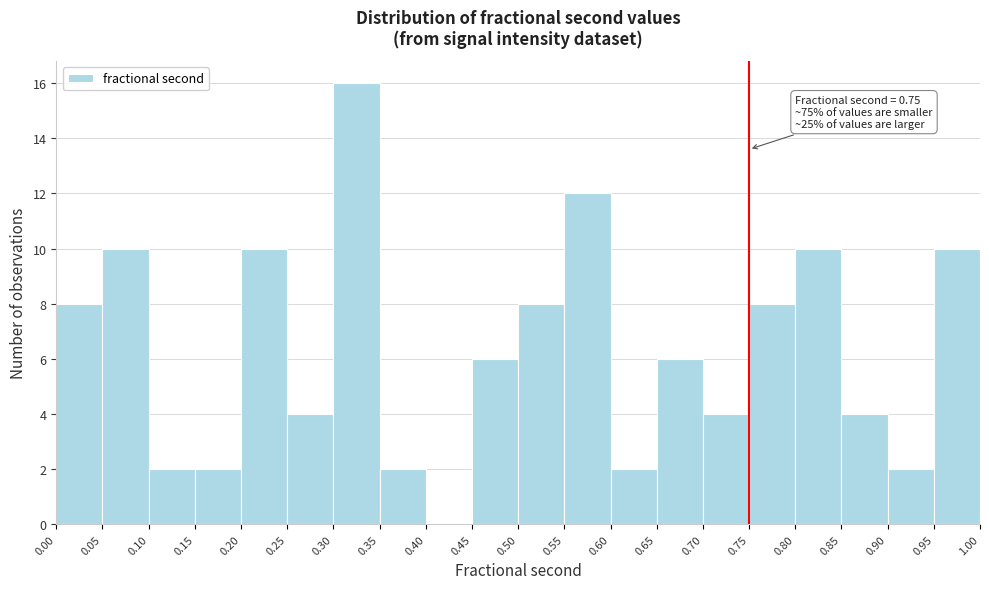

Over which range of the x-axis is the bar tallest?

0.30 to 0.35